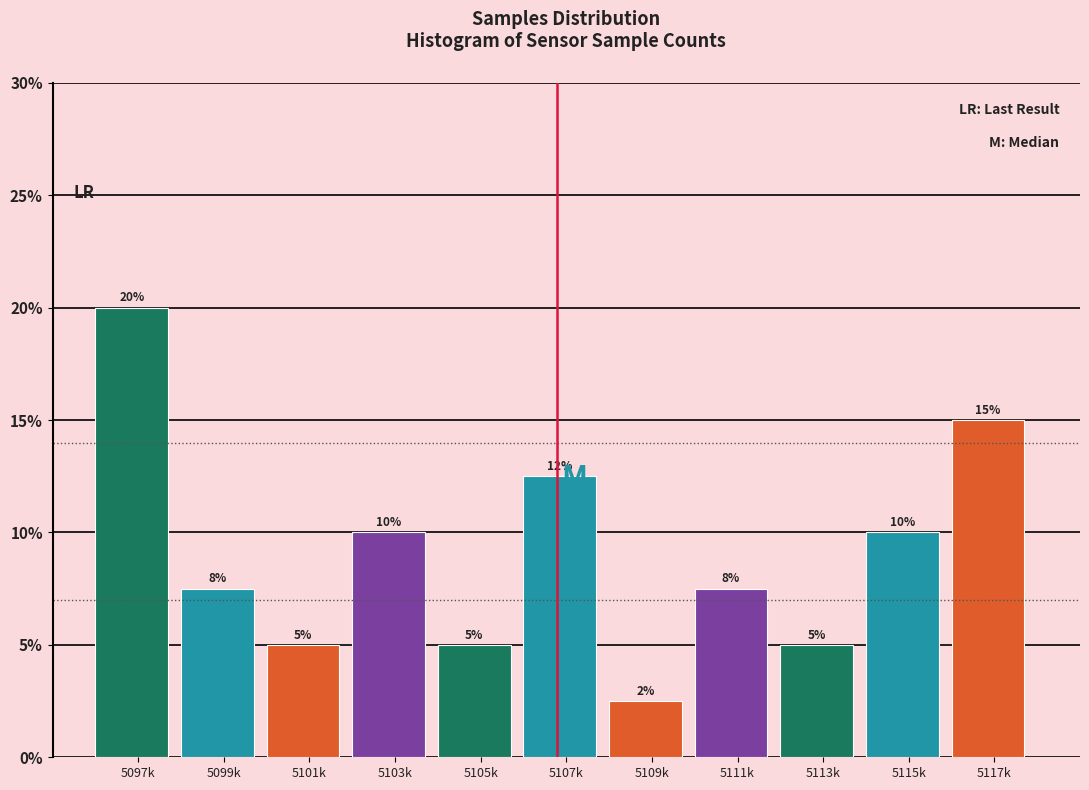

What is the difference between the maximum and second lowest values?

15.0